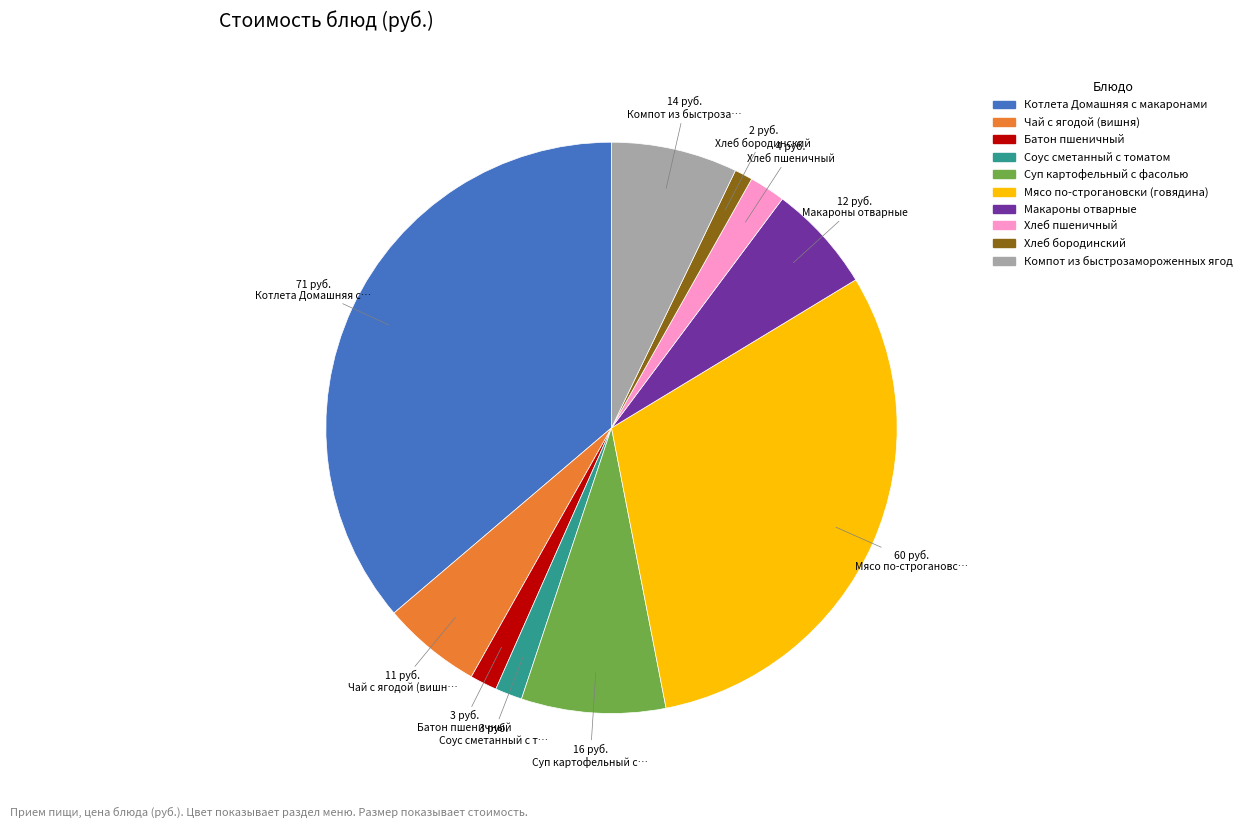

Is the sum of Чай с ягодой (вишня) and Хлеб бородинский greater than half?

No